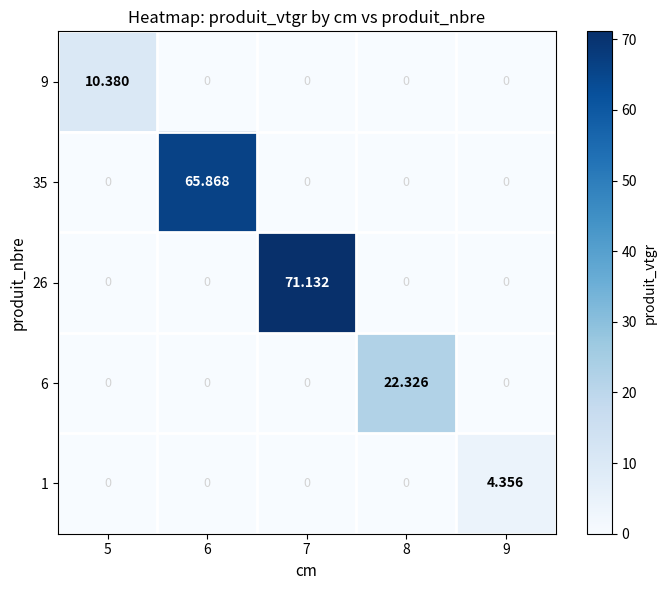

Reading left to right, list all the values displayed in this chart.

9: 5=10.4	6=0.0	7=0.0	8=0.0	9=0.0
35: 5=0.0	6=65.9	7=0.0	8=0.0	9=0.0
26: 5=0.0	6=0.0	7=71.1	8=0.0	9=0.0
6: 5=0.0	6=0.0	7=0.0	8=22.3	9=0.0
1: 5=0.0	6=0.0	7=0.0	8=0.0	9=4.4